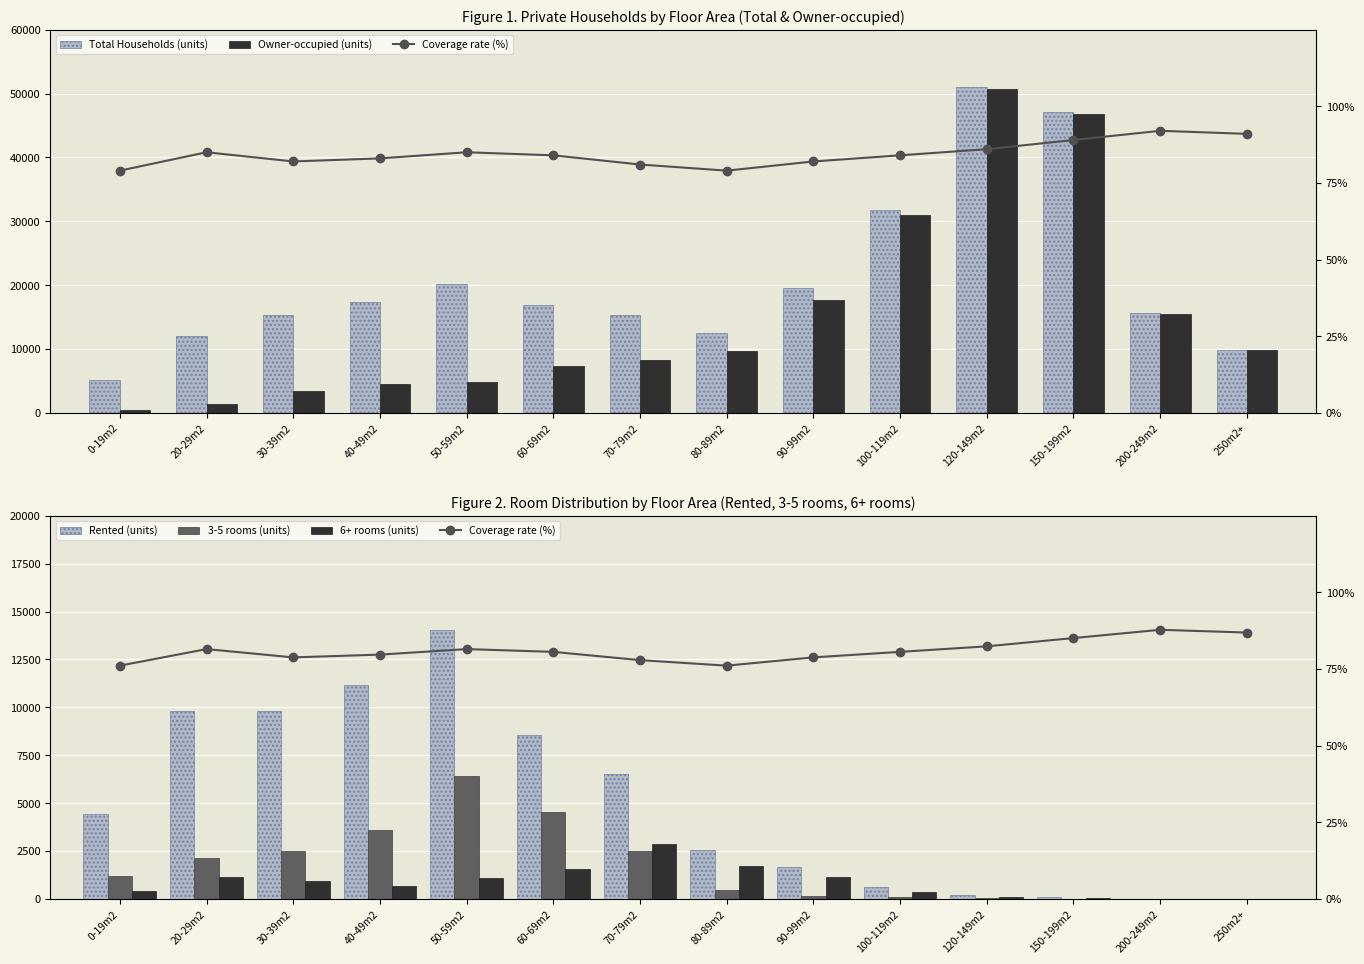

At which category is the sum across all series the highest?

120-149m2